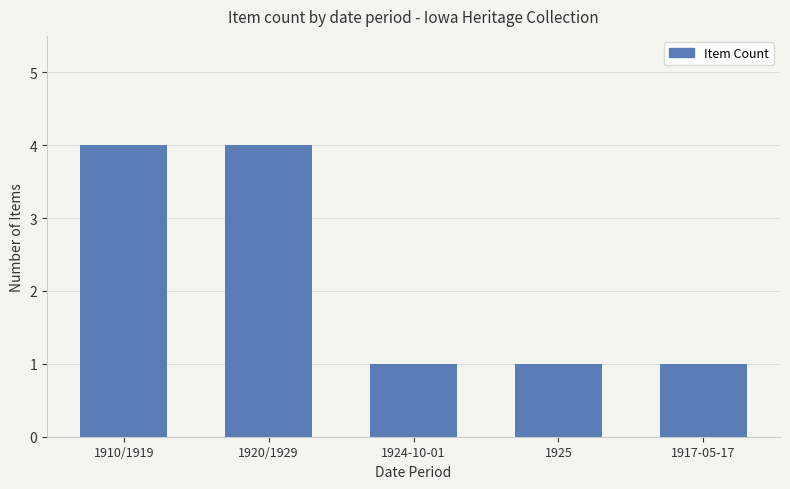

What is the label of the 4th bar from the left?

1925